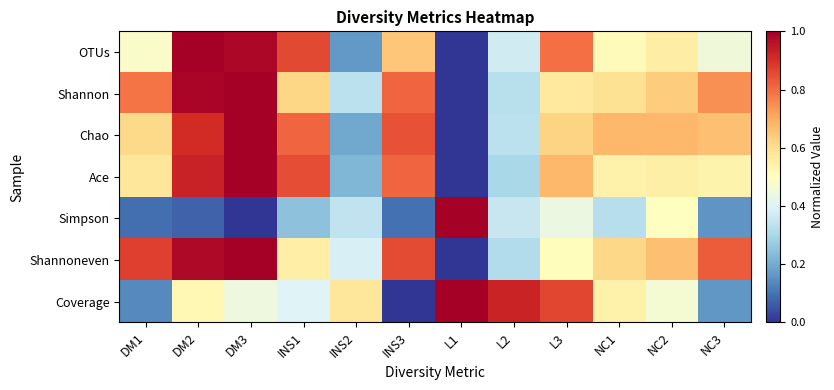

Reading right to left, extract all data points from this chart.

OTUs: NC3=0.5	NC2=0.6	NC1=0.5	L3=0.8	L2=0.4	L1=0.0	INS3=0.7	INS2=0.2	INS1=0.9	DM3=1.0	DM2=1.0	DM1=0.5
Shannon: NC3=0.7	NC2=0.6	NC1=0.6	L3=0.6	L2=0.3	L1=0.0	INS3=0.8	INS2=0.3	INS1=0.6	DM3=1.0	DM2=1.0	DM1=0.8
Chao: NC3=0.7	NC2=0.7	NC1=0.7	L3=0.6	L2=0.3	L1=0.0	INS3=0.8	INS2=0.2	INS1=0.8	DM3=1.0	DM2=0.9	DM1=0.6
Ace: NC3=0.5	NC2=0.5	NC1=0.5	L3=0.7	L2=0.3	L1=0.0	INS3=0.8	INS2=0.2	INS1=0.8	DM3=1.0	DM2=0.9	DM1=0.6
Simpson: NC3=0.2	NC2=0.5	NC1=0.3	L3=0.4	L2=0.4	L1=1.0	INS3=0.1	INS2=0.3	INS1=0.2	DM3=0.0	DM2=0.1	DM1=0.1
Shannoneven: NC3=0.8	NC2=0.7	NC1=0.6	L3=0.5	L2=0.3	L1=0.0	INS3=0.9	INS2=0.4	INS1=0.6	DM3=1.0	DM2=1.0	DM1=0.9
Coverage: NC3=0.2	NC2=0.5	NC1=0.5	L3=0.9	L2=0.9	L1=1.0	INS3=0.0	INS2=0.6	INS1=0.4	DM3=0.4	DM2=0.5	DM1=0.1